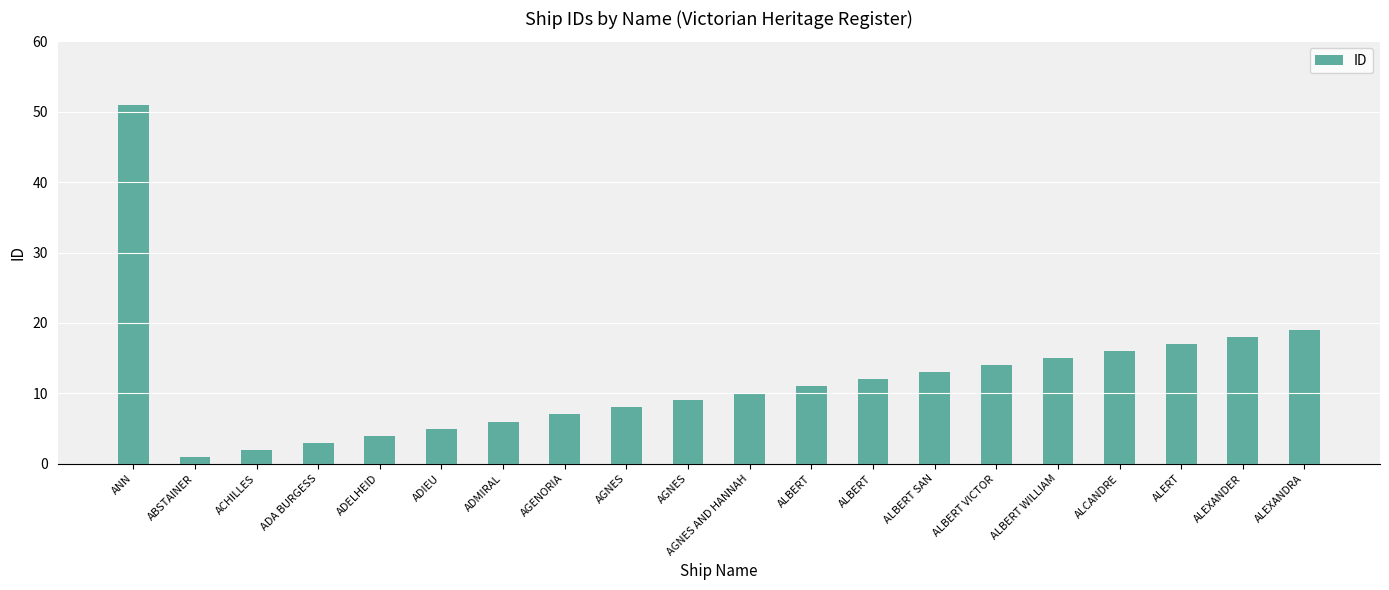

Reading left to right, extract all data points from this chart.

ANN=51	ABSTAINER=1	ACHILLES=2	ADA BURGESS=3	ADELHEID=4	ADIEU=5	ADMIRAL=6	AGENORIA=7	AGNES=8	AGNES=9	AGNES AND HANNAH=10	ALBERT=11	ALBERT=12	ALBERT SAN=13	ALBERT VICTOR=14	ALBERT WILLIAM=15	ALCANDRE=16	ALERT=17	ALEXANDER=18	ALEXANDRA=19